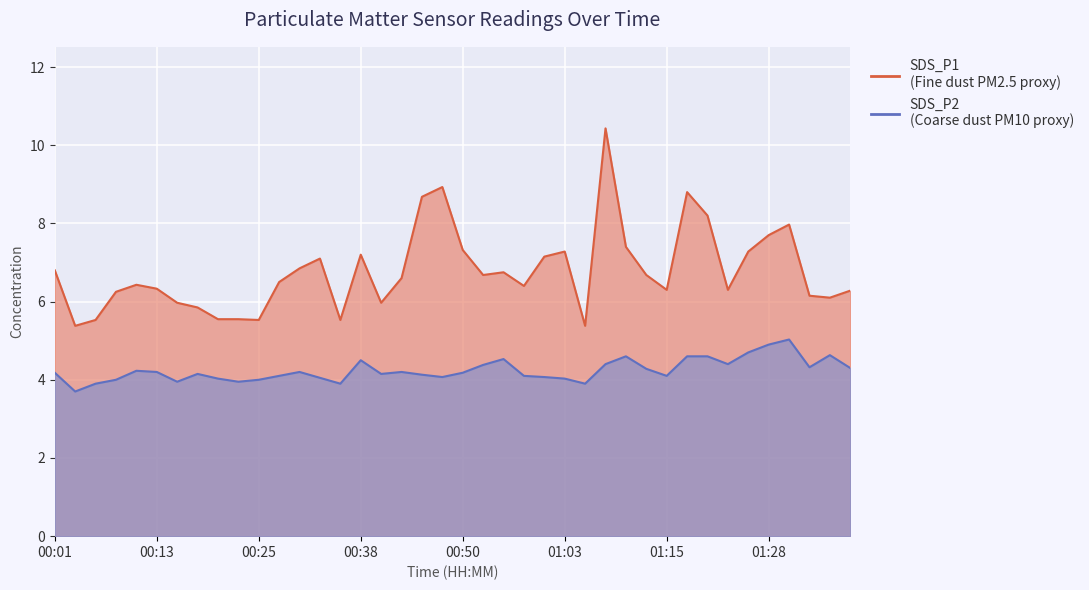

List the labels in order of SDS_P2 value, smallest first.

00:04, 00:06, 00:35, 01:05, 00:16, 00:23, 00:09, 00:25, 00:21, 01:03, 00:33, 00:48, 01:00, 00:28, 00:58, 01:15, 00:45, 00:18, 00:40, 00:01, 00:50, 00:13, 00:30, 00:43, 00:11, 01:12, 01:38, 01:33, 00:53, 01:07, 01:23, 00:38, 00:55, 01:10, 01:17, 01:20, 01:35, 01:25, 01:28, 01:30